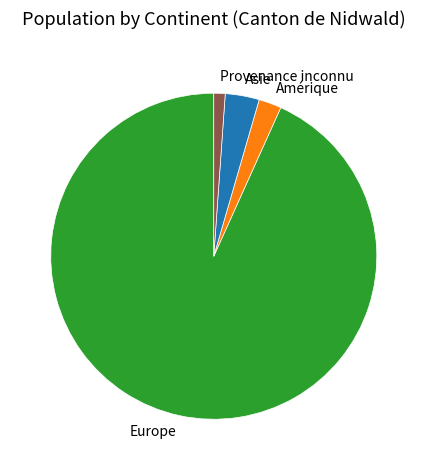

Does any single category account for the majority?

Yes